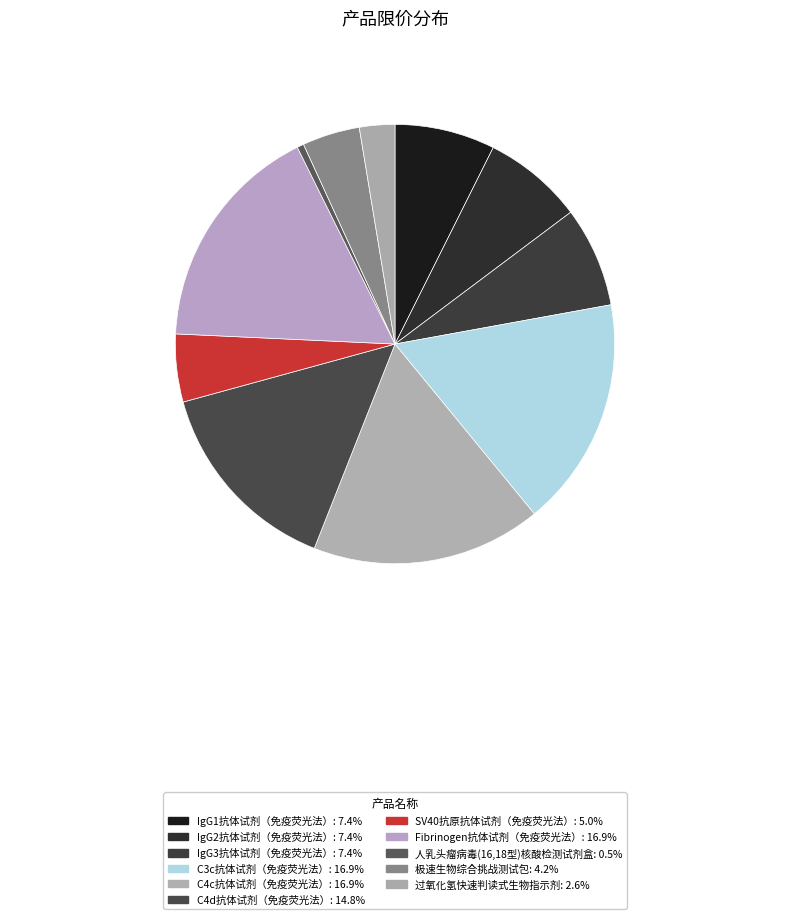

Is the sum of 极速生物综合挑战测试包 and SV40抗原抗体试剂（免疫荧光法） greater than half?

No